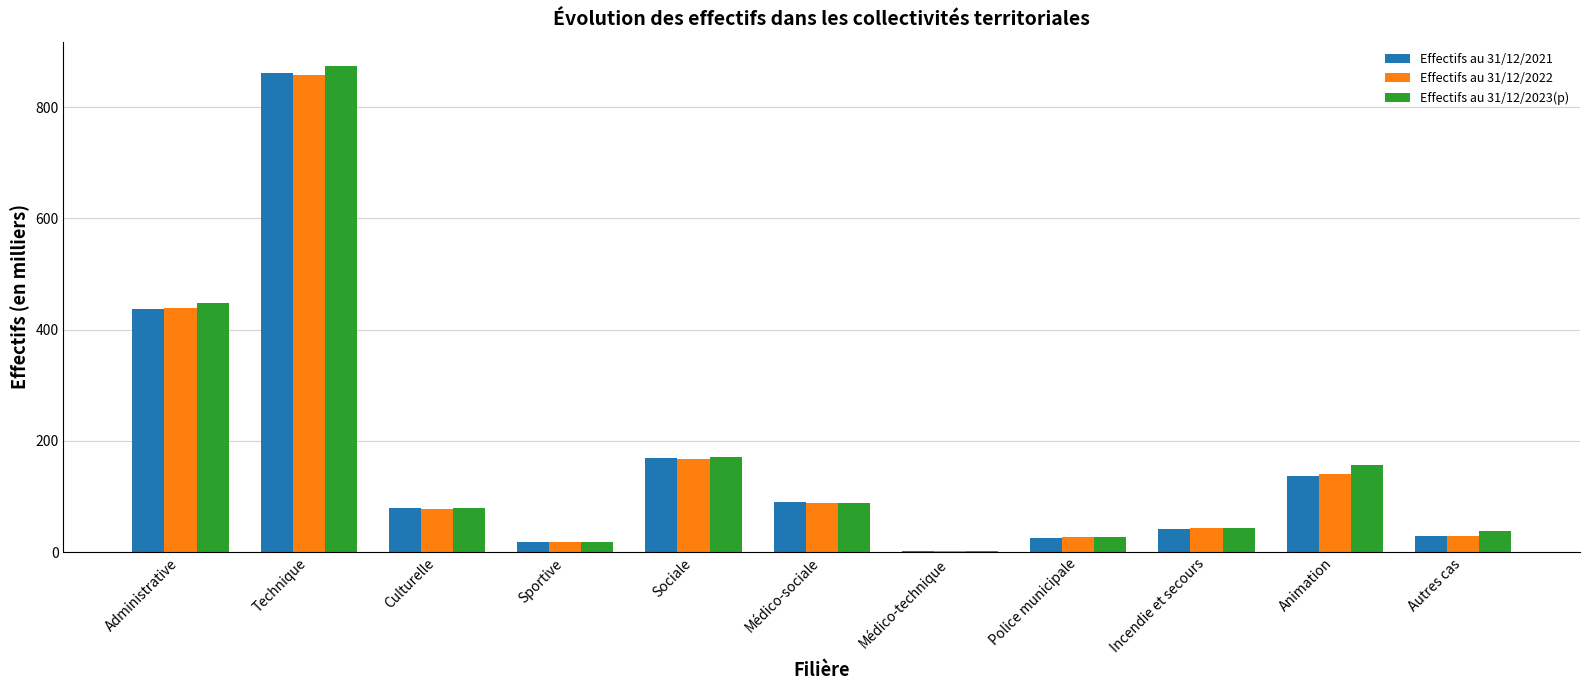

What is the maximum value for Effectifs au 31/12/2021?

860.6